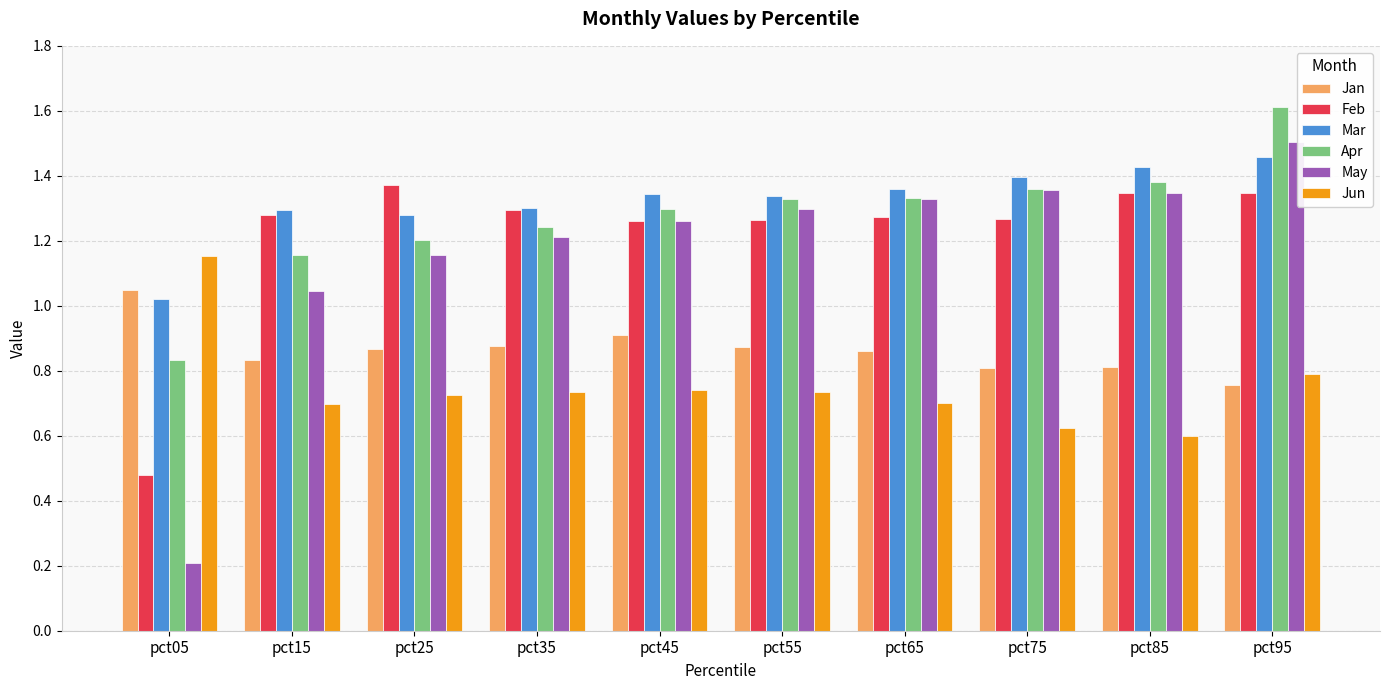

Which category has the lowest value across all series?

pct05